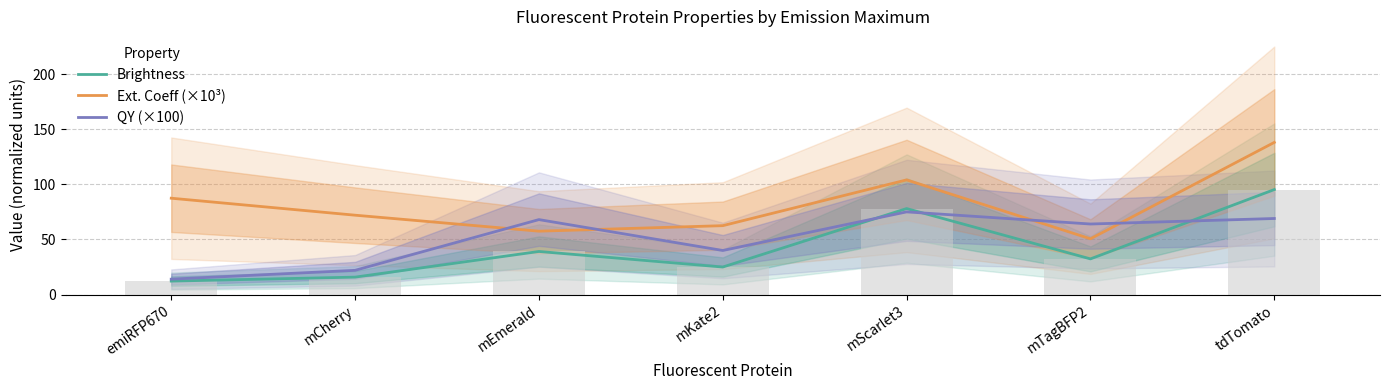

What is the maximum value for QY (×100)?

75.0